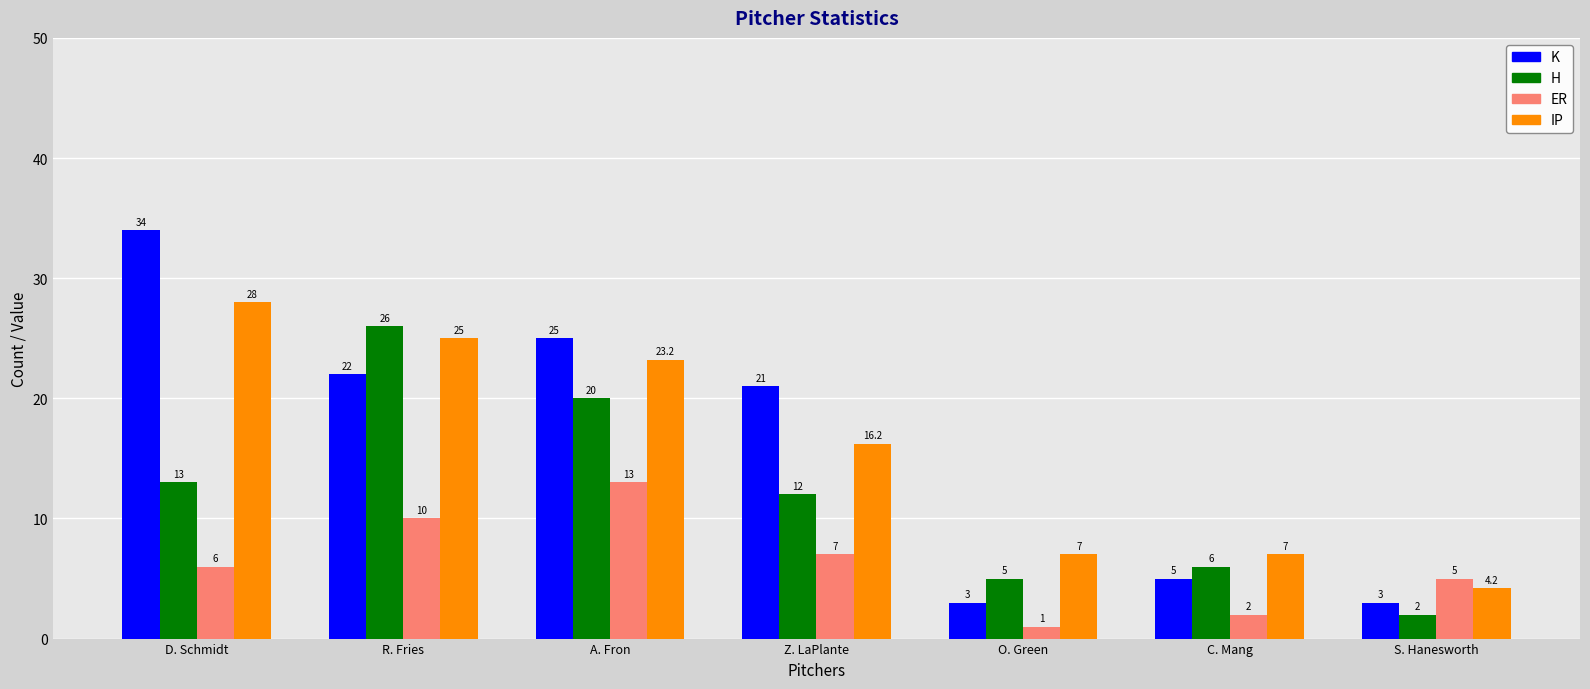

Which series changed the most between R. Fries and Z. LaPlante?

H